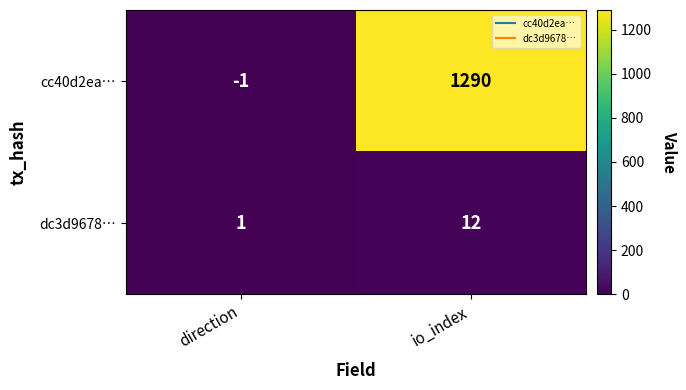

Rank the series by their average value, from lowest to highest.

dc3d9678…, cc40d2ea…